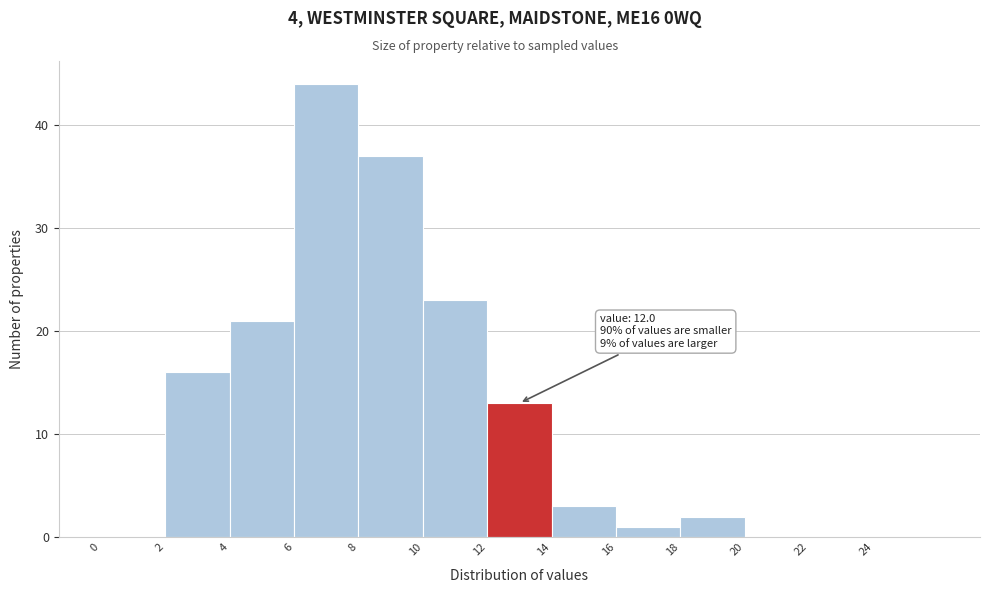

Which range on the x-axis has the tallest bar?

6 to 8